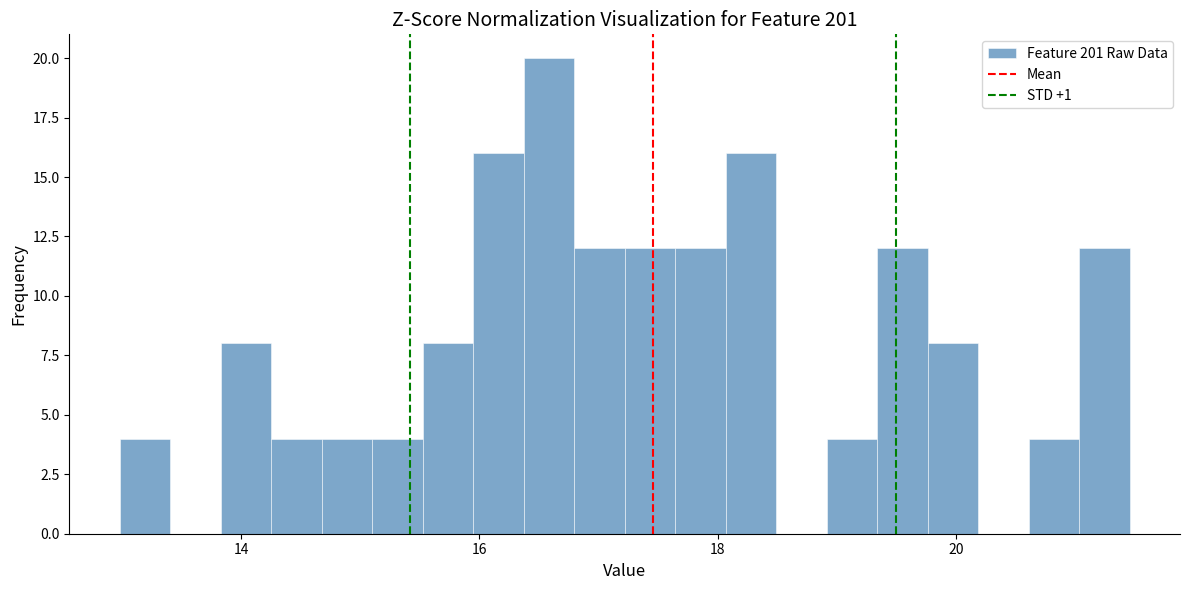

Read against the x-axis, roughly where is the centre of the tallest bar?

16.6